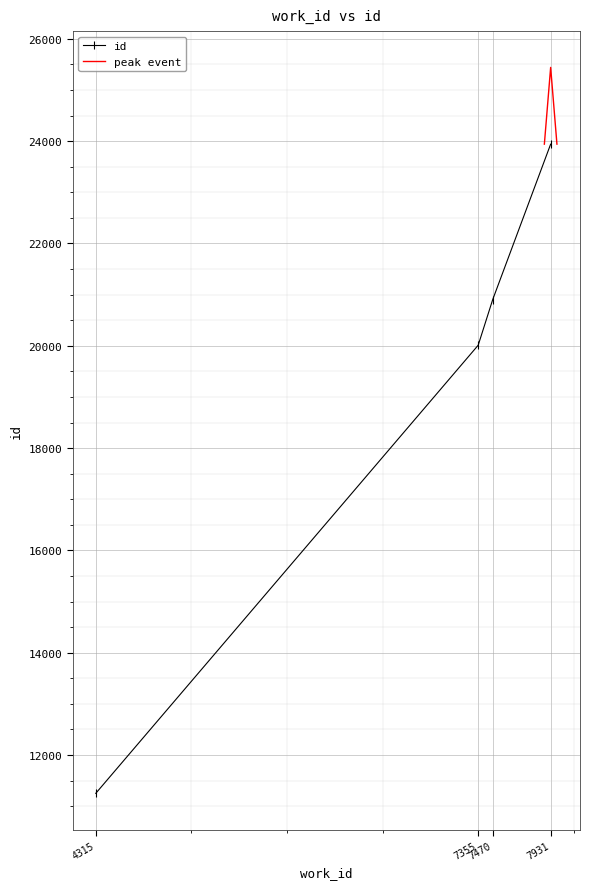

What is the difference between the values at 7931 and 7355?

3930